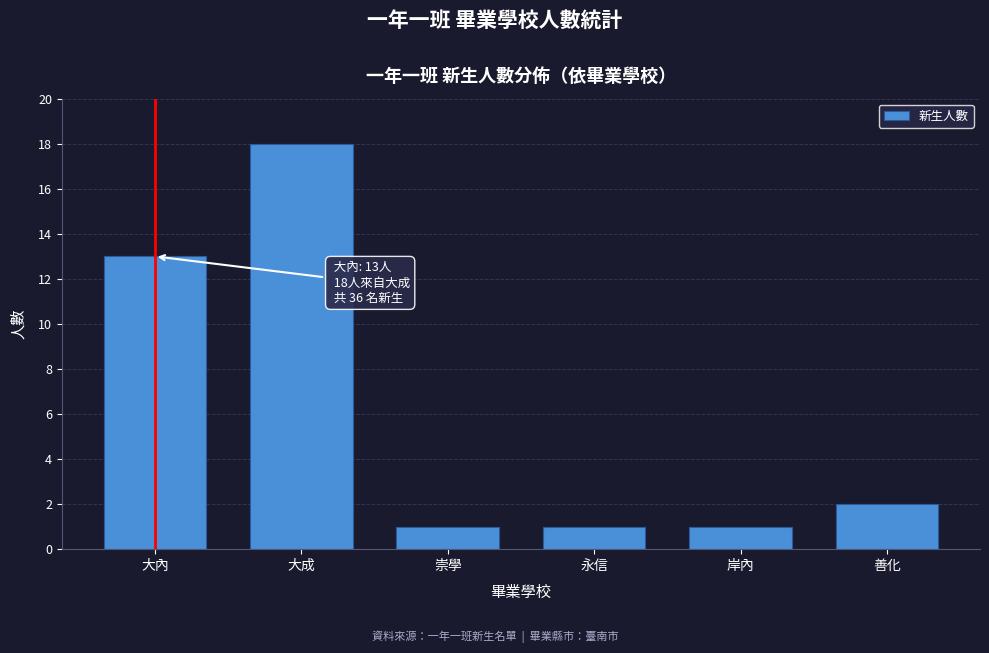

Reading right to left, transcribe all the data shown in this chart.

善化=2	岸內=1	永信=1	崇學=1	大成=18	大內=13